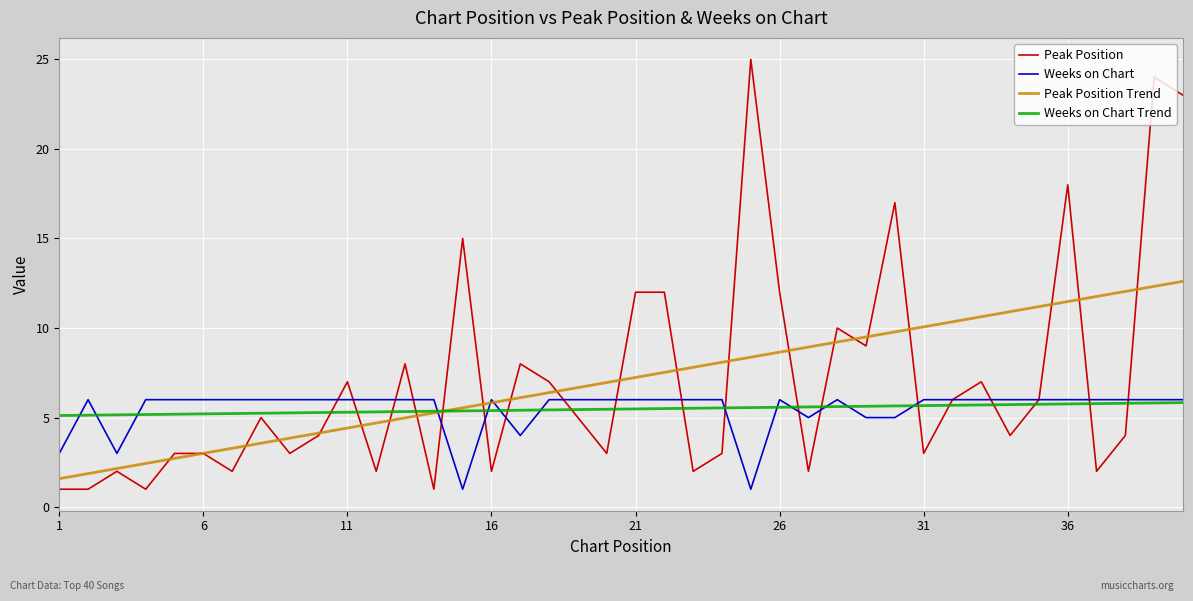

What is the maximum value shown in the chart?

25.0